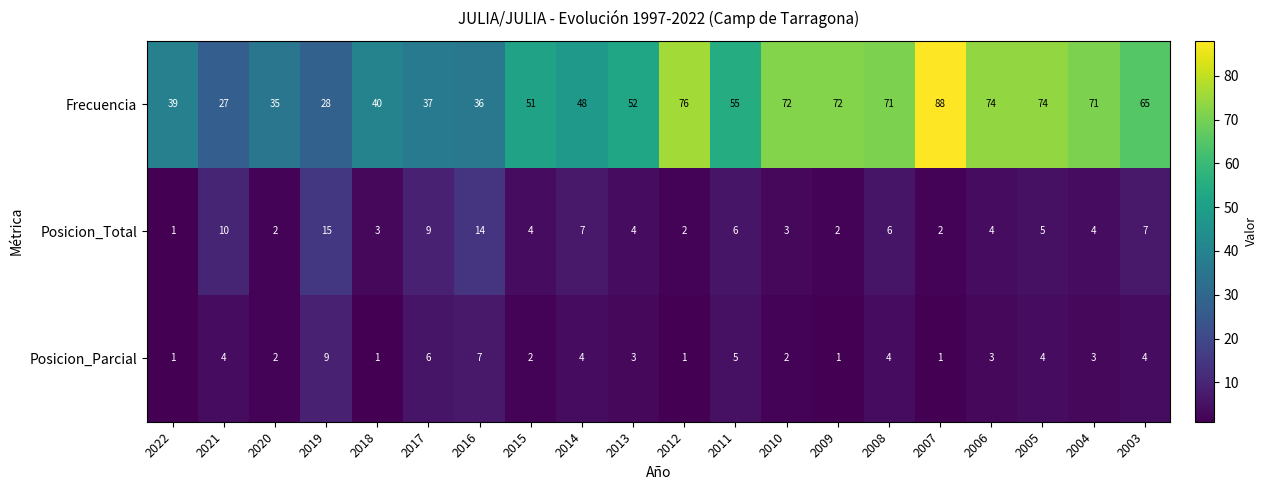

Where does the Frecuencia series first go above 55?

2012